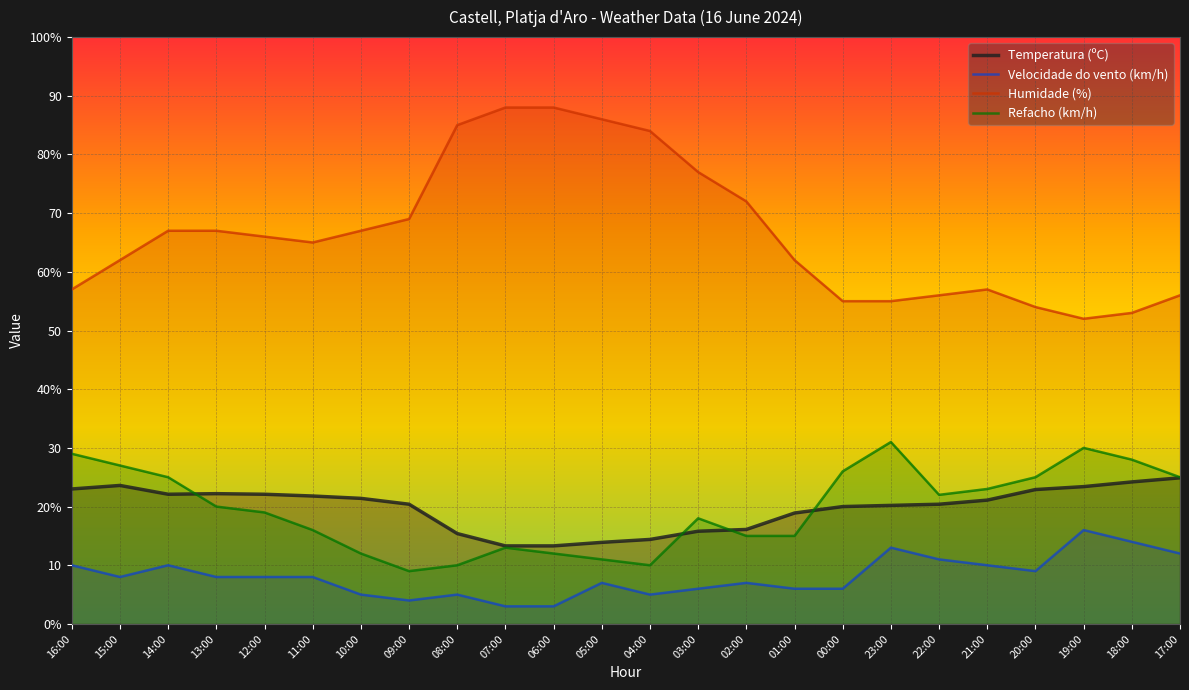

Which series has the widest spread of values?

Humidade (%)